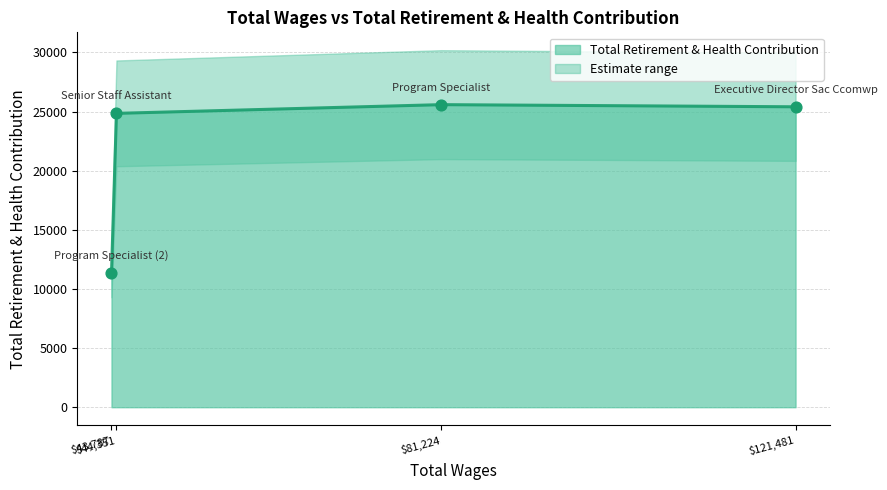

Which has a higher value, 43787.0 or 81224.0?

81224.0